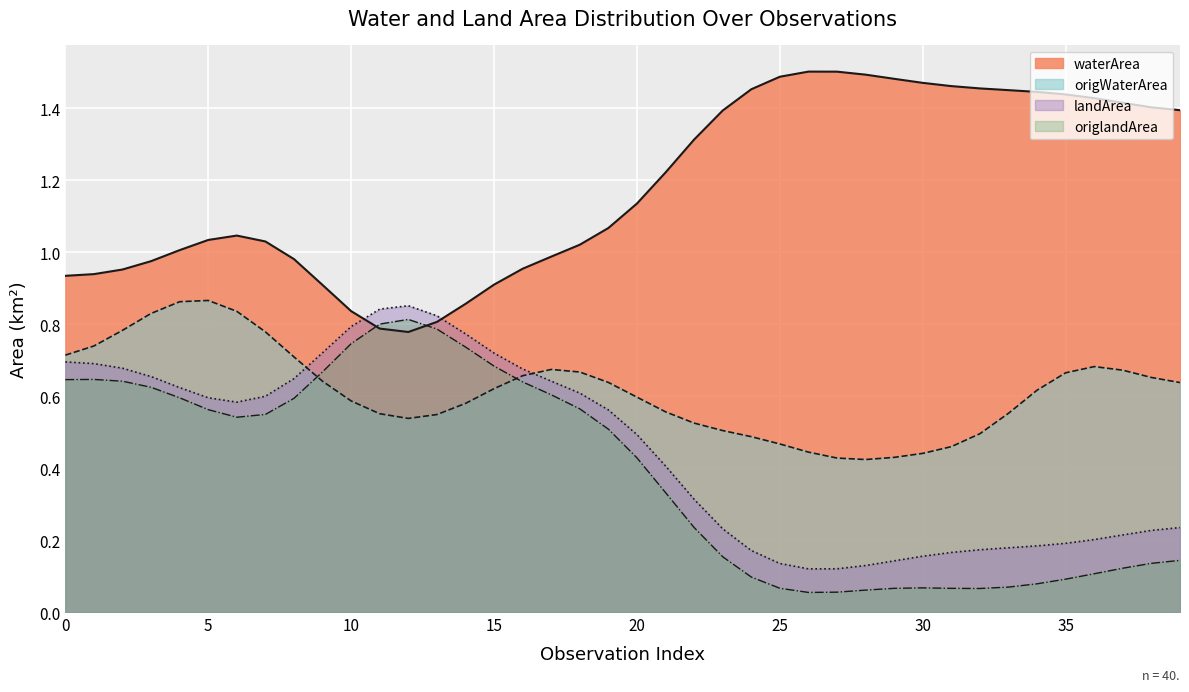

True or false: origLandArea and origWaterArea cross at least once.

True